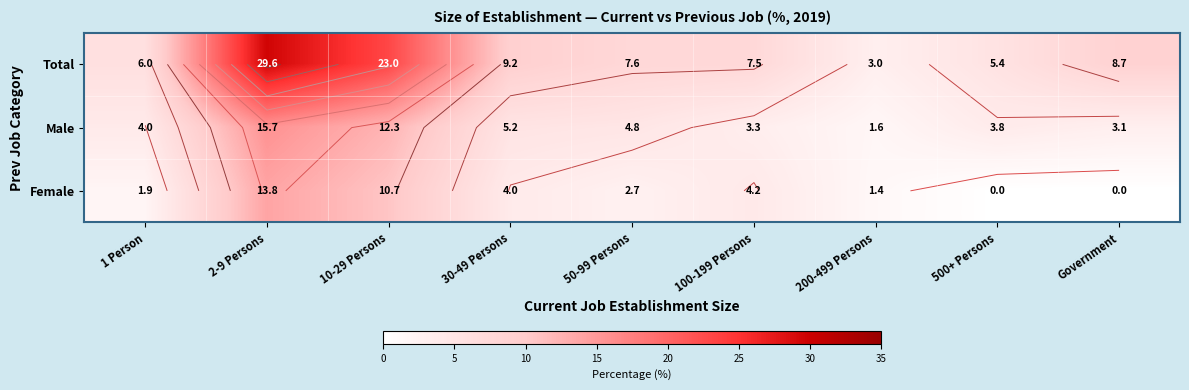

How many categories are shown in the chart?

9